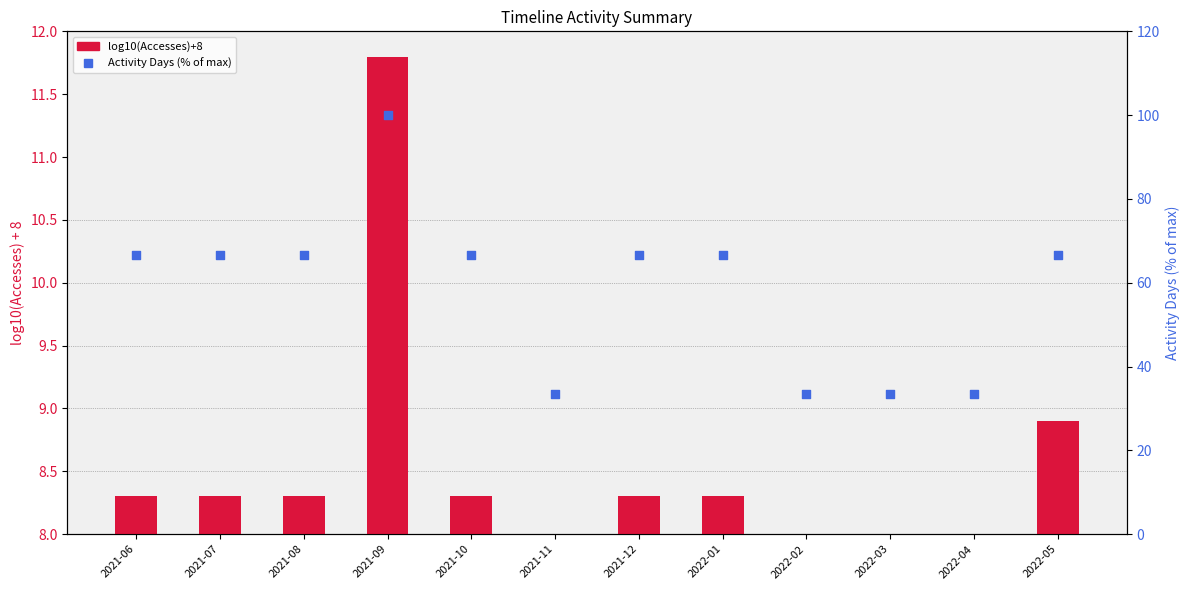

Which series contains the highest Y value?

Activity Days (% of max)